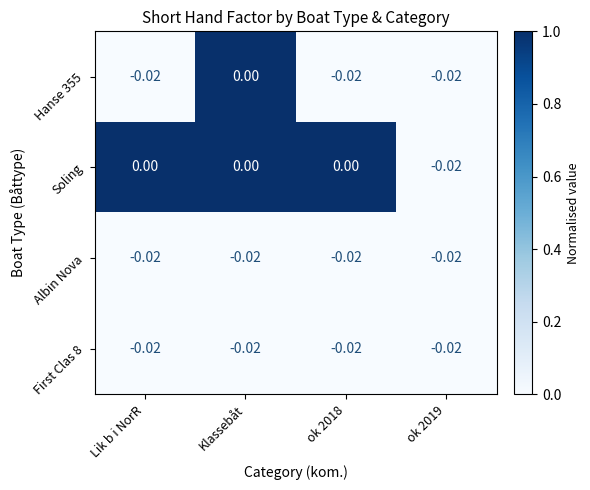

At which category is the sum across all series the highest?

Klassebåt